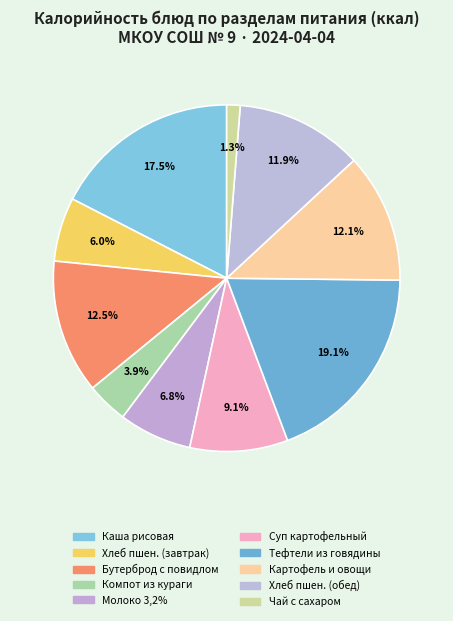

Count the number of slices in the pie.

10